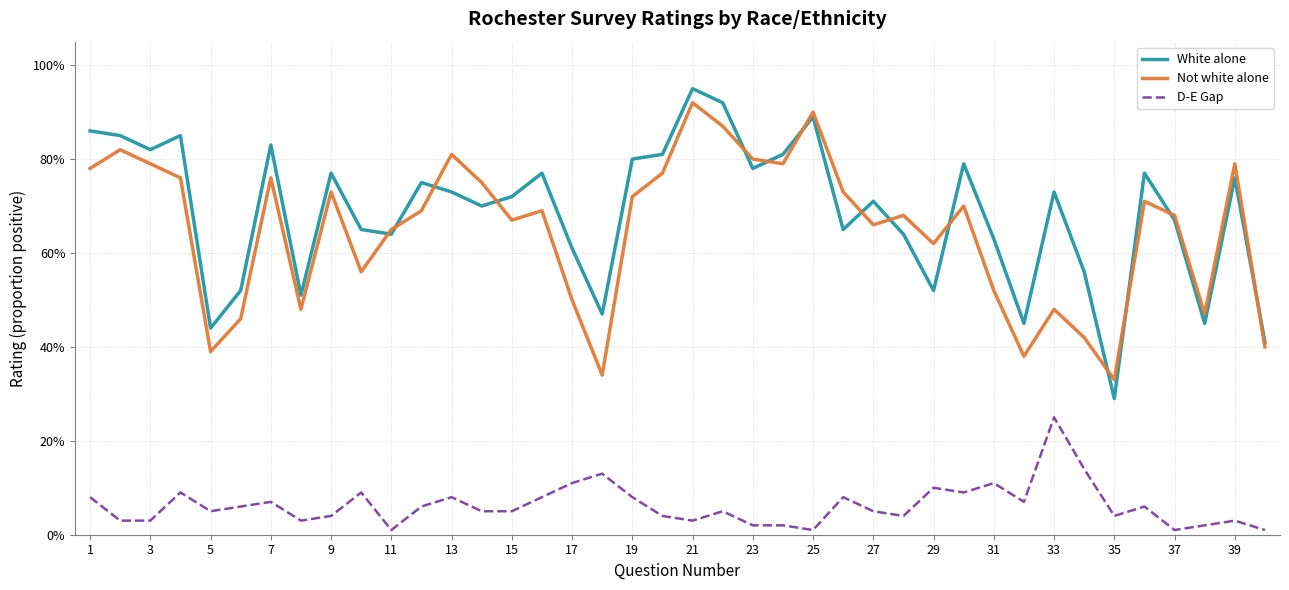

What are all the series names shown in the legend?

White alone, Not white alone, D-E Gap